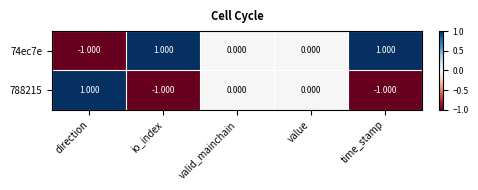

How many values in the 788215 series are below 0?

2